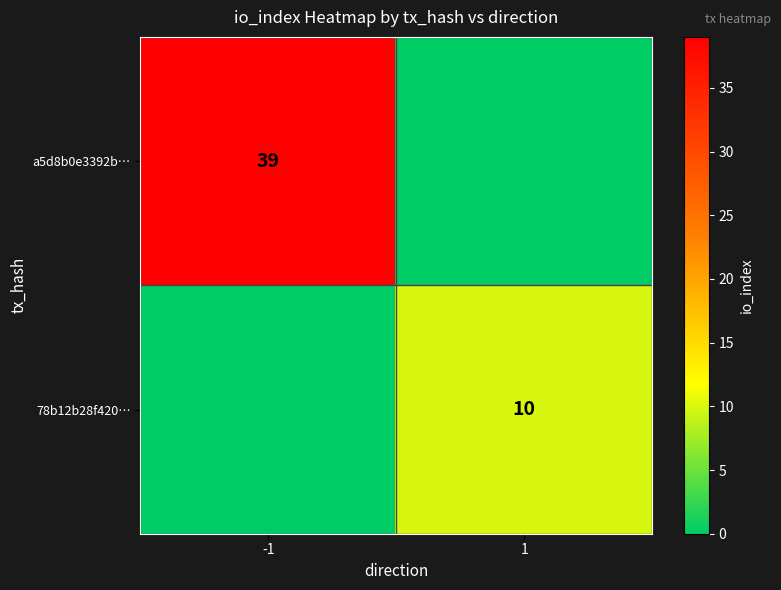

Which category has the lowest value across all series?

1